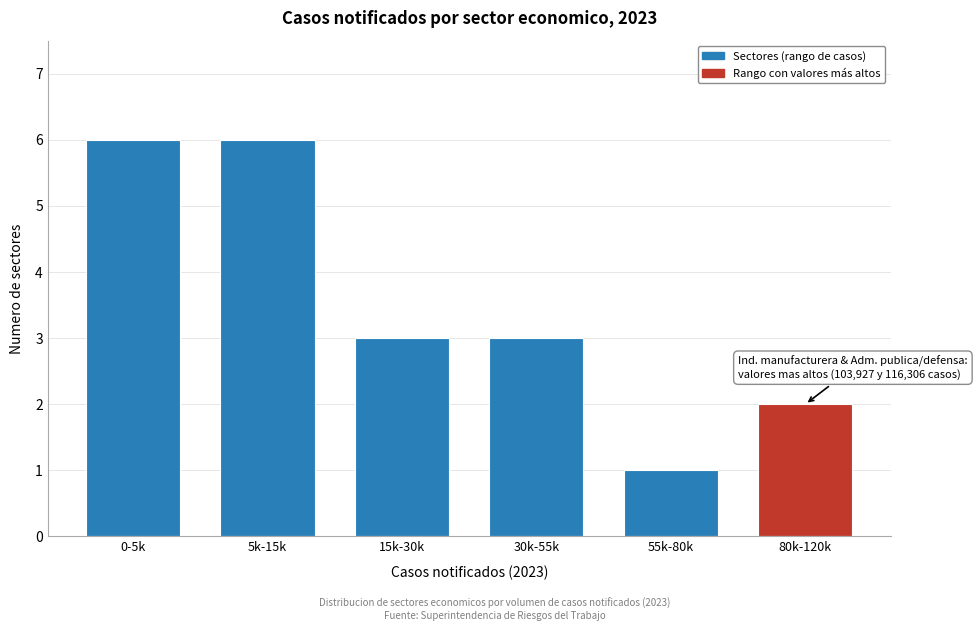

Reading right to left, what are all the values shown in this chart?

2	1	3	3	6	6